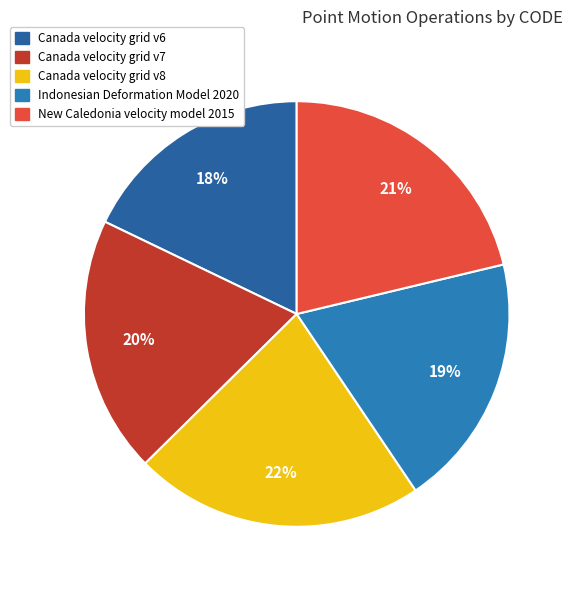

How many slices are in this pie chart?

5